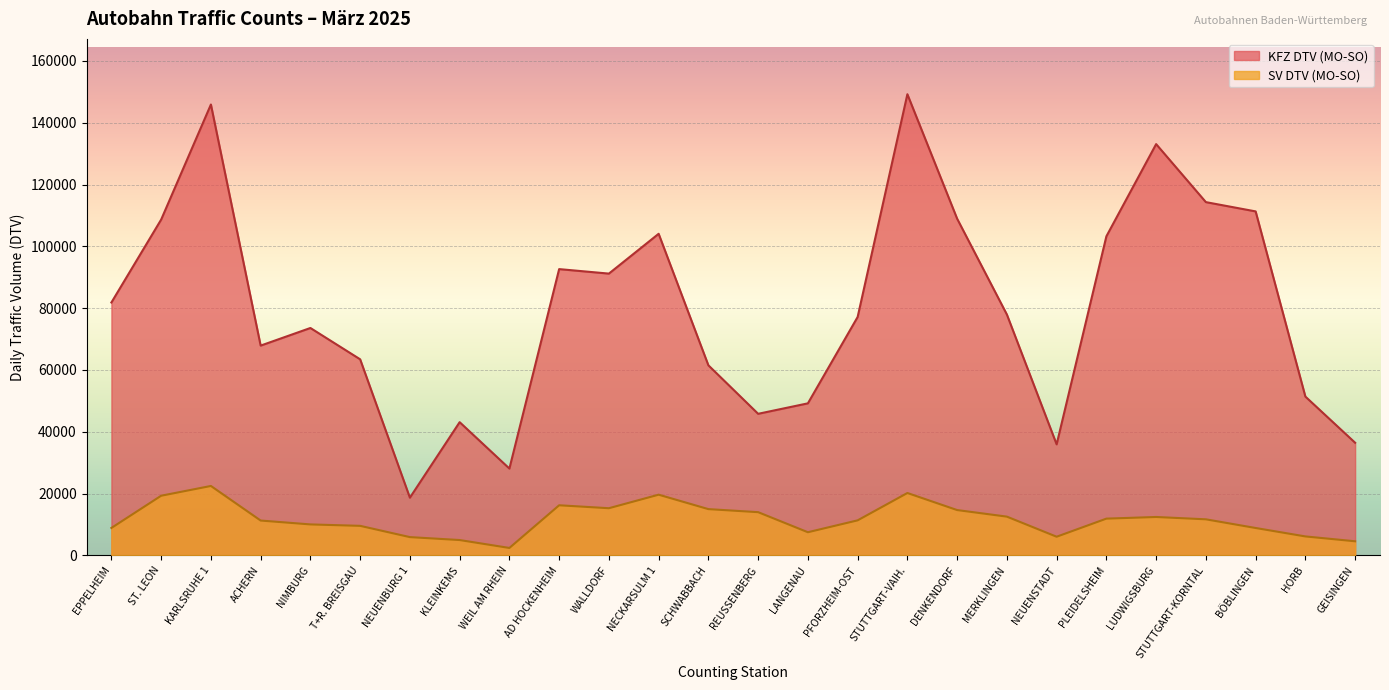

What is the smallest value displayed?

2407